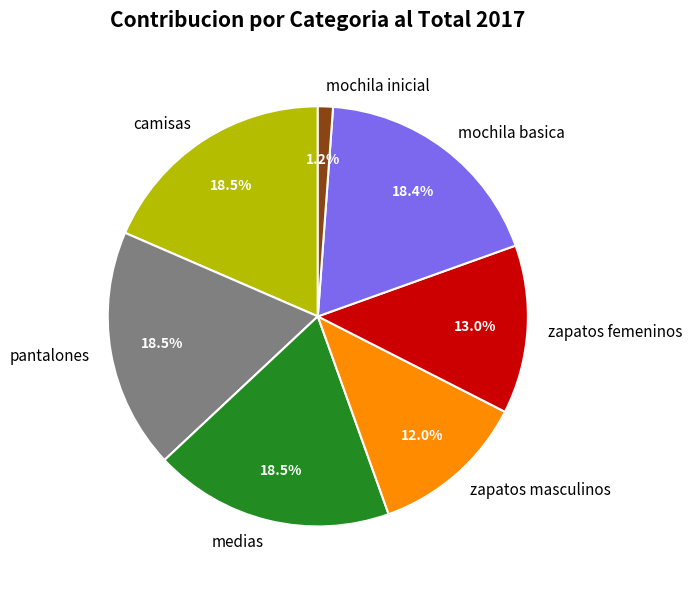

To the nearest percent, what percentage of the pie is zapatos masculinos?

12%